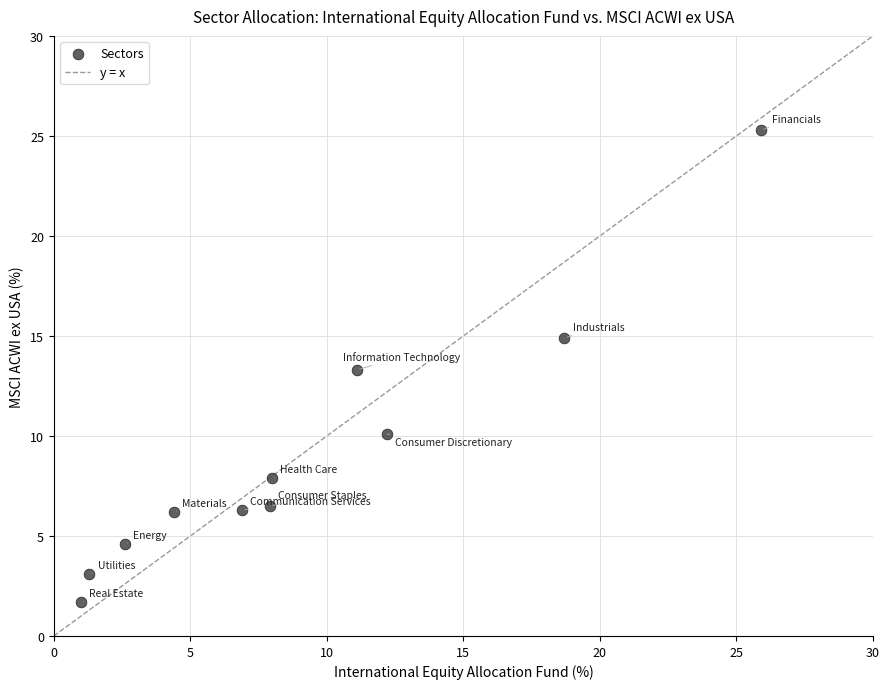

What Y value in the scatter plot is closest to 13?

13.3